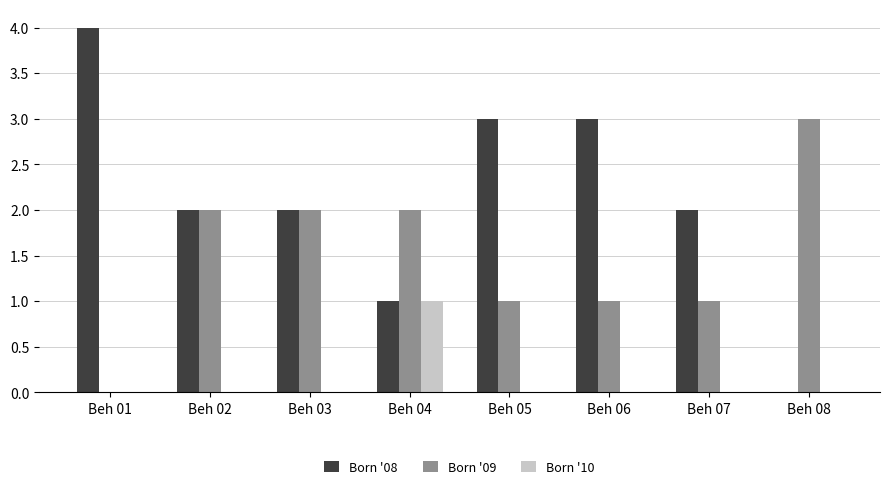

The Born '08 series shows 3 at Beh 07. True or false?

False